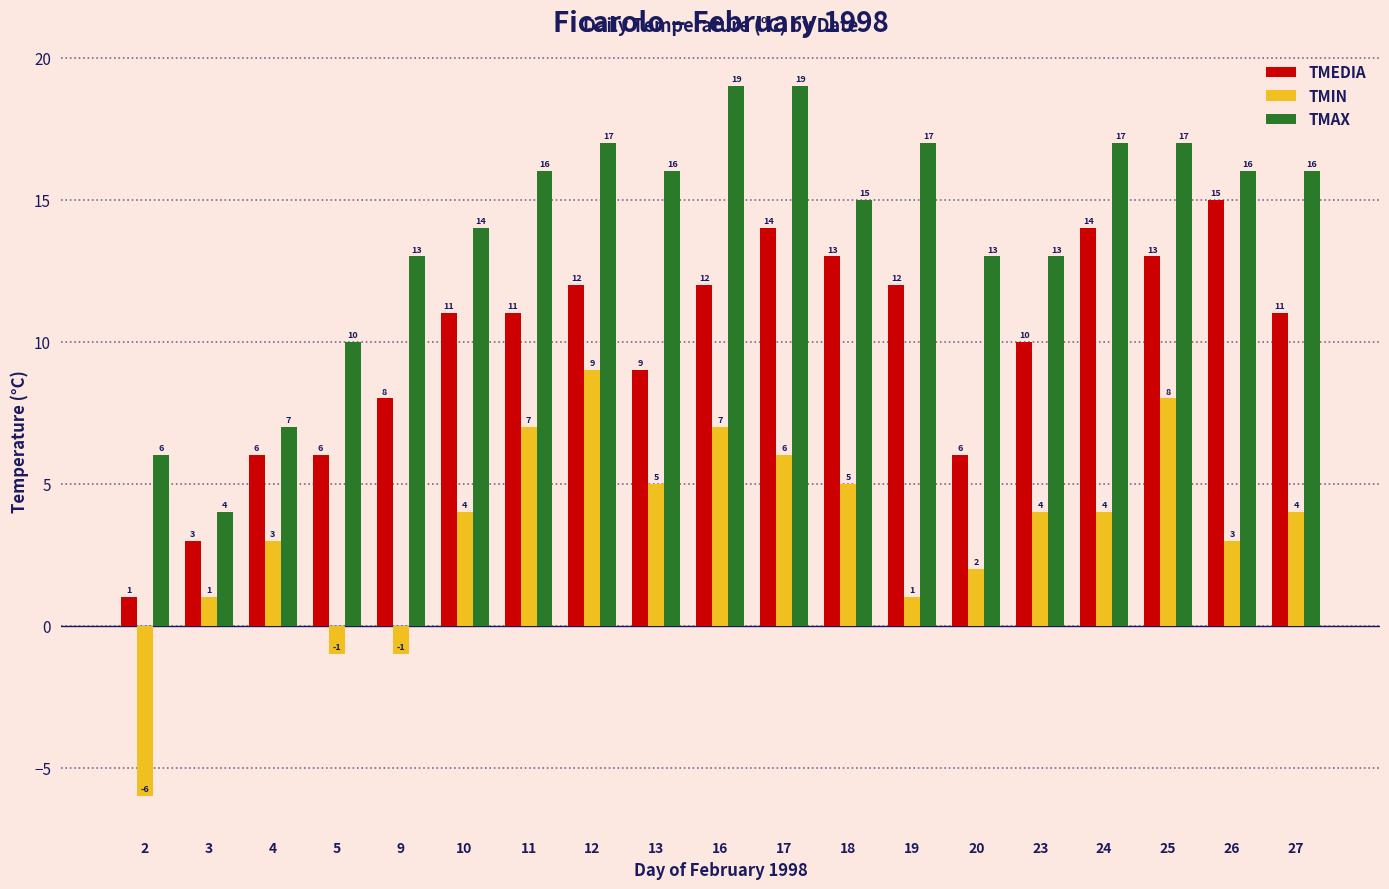

What is the total value across all series at 16?

38